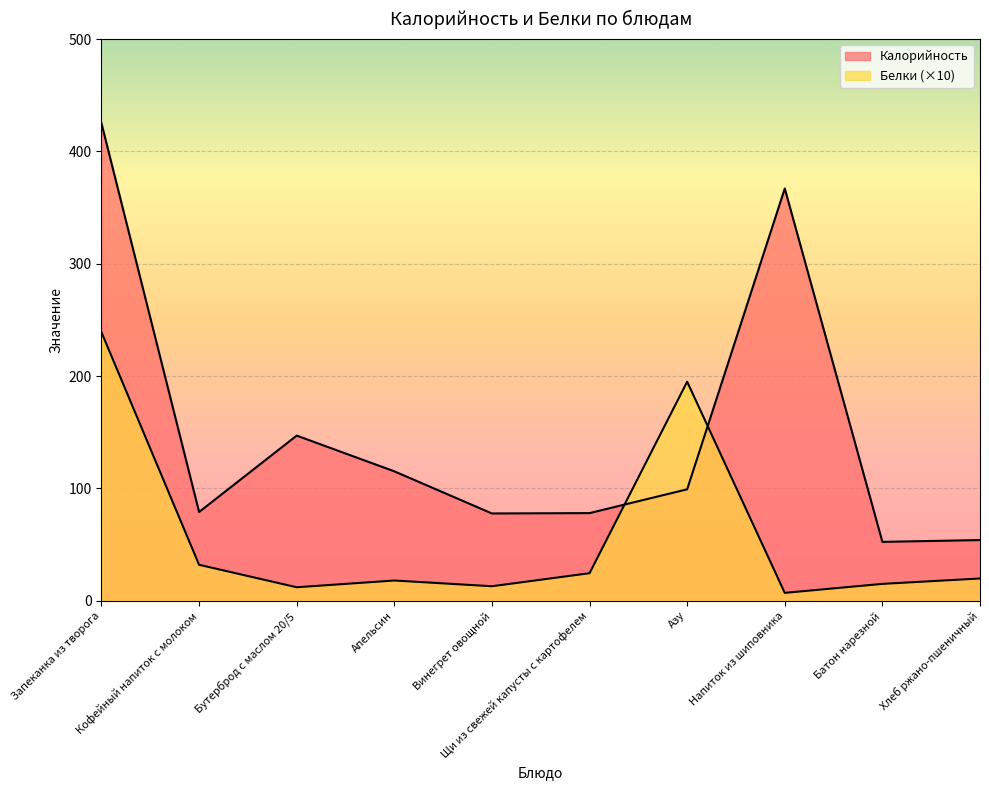

Reading left to right, what are all the values shown in this chart?

Калорийность: 425.0	79.0	147.0	115.2	77.7	78.0	99.2	367.0	52.4	54.0
Белки: 239.0	32.0	12.0	18.0	12.9	24.5	195.0	7.0	15.0	19.8